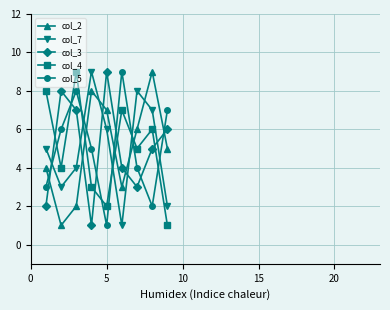

True or false: col_2 has more than 0 points higher than both neighbors.

True